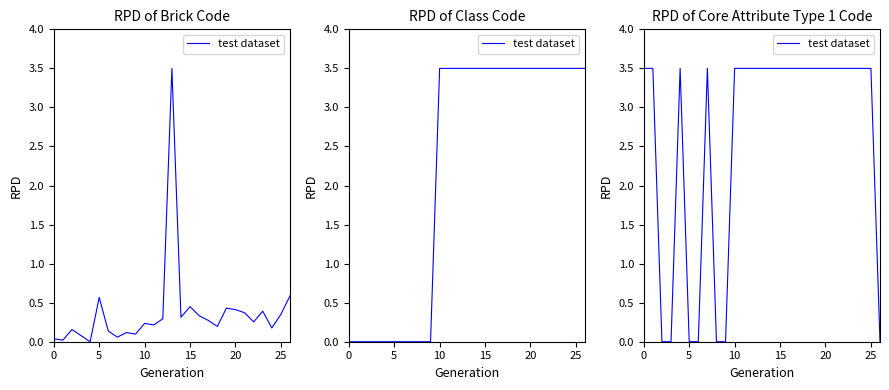

How many positive values are there?

20